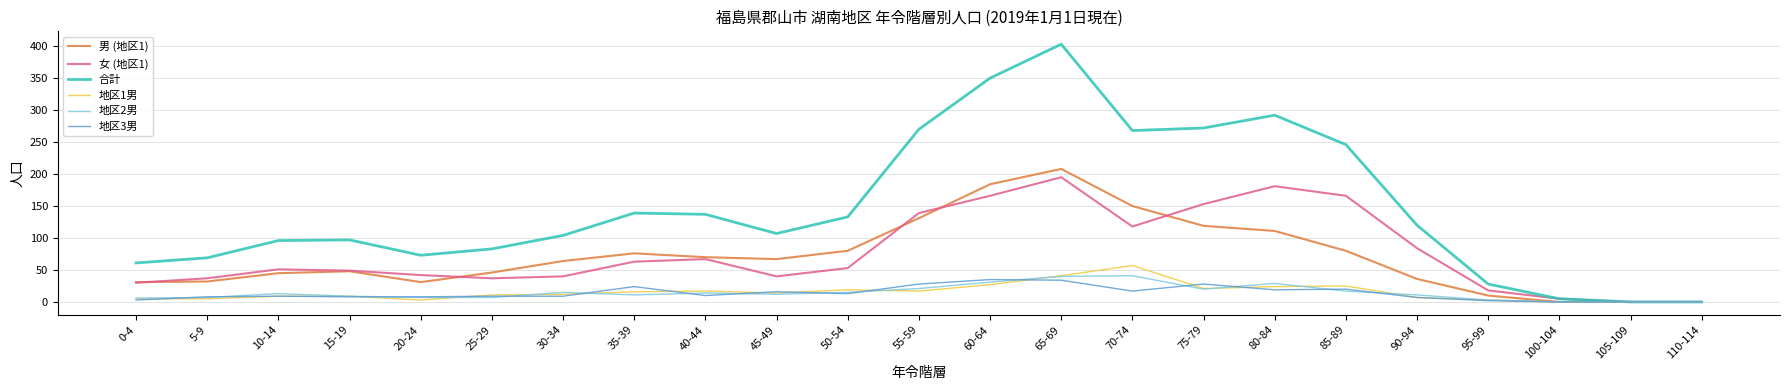

True or false: 男 (地区1) has a value of 80 at 50-54.

True